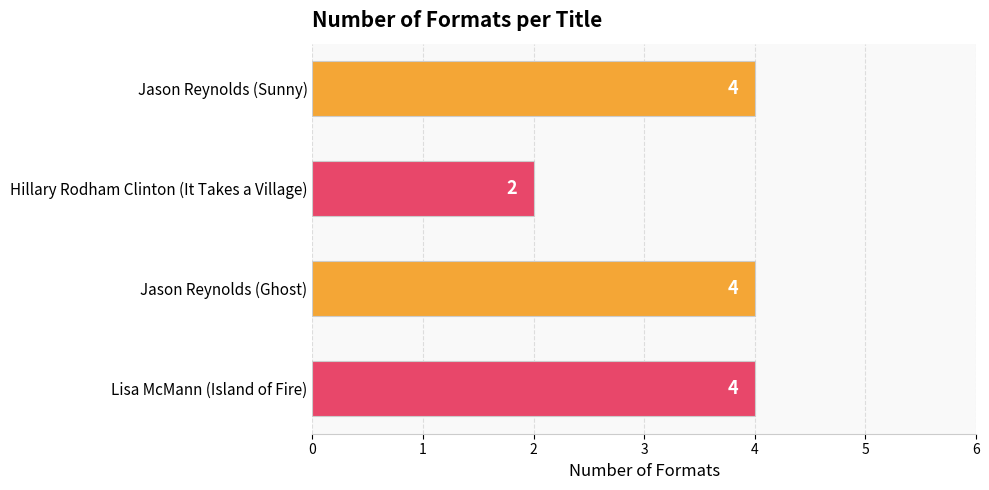

Reading bottom to top, what are all the values shown in this chart?

Lisa McMann (Island of Fire)=4	Jason Reynolds (Ghost)=4	Hillary Rodham Clinton (It Takes a Village)=2	Jason Reynolds (Sunny)=4